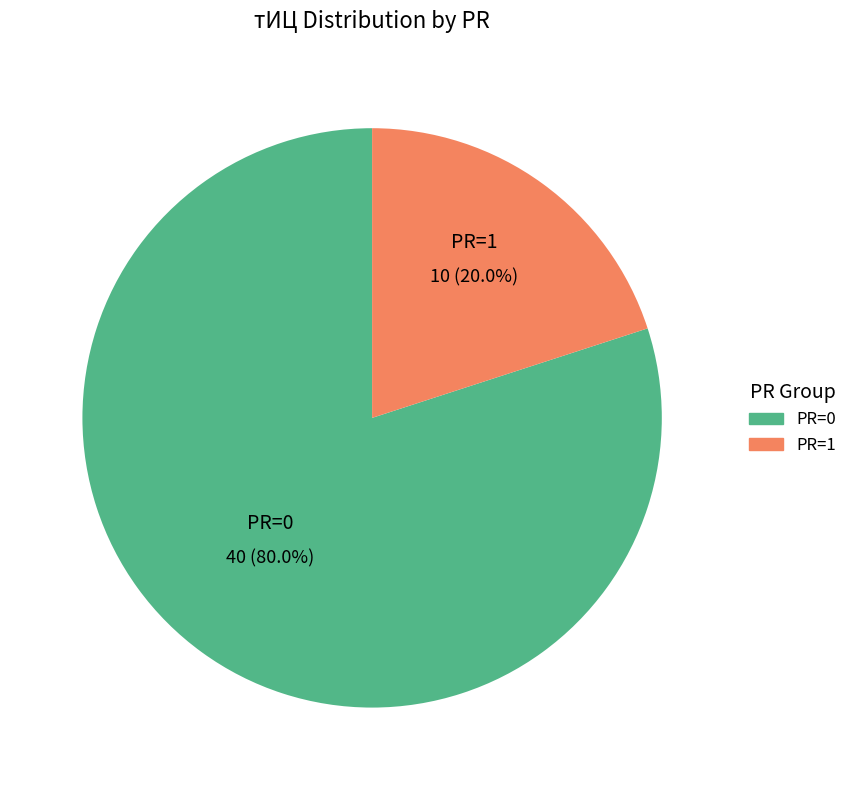

To the nearest percent, what is the average slice percentage?

50%